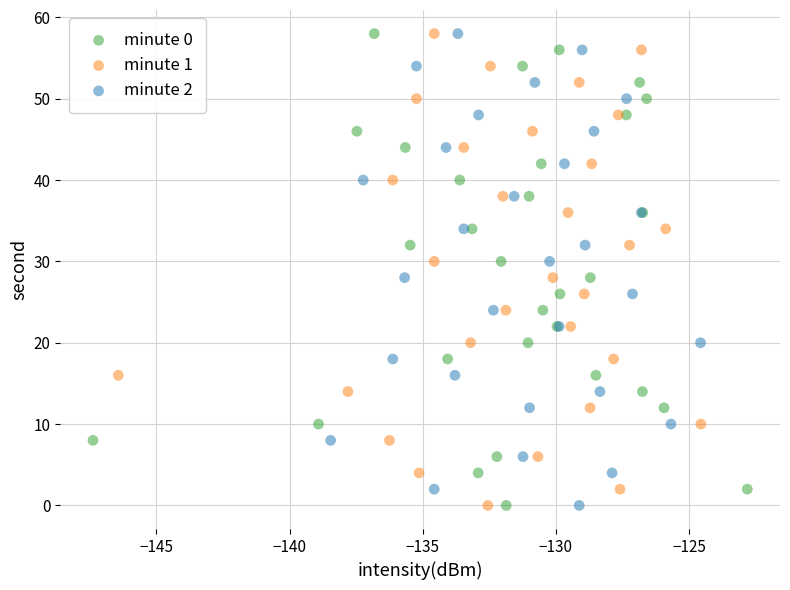

What are all the series names shown in the legend?

minute 0, minute 1, minute 2